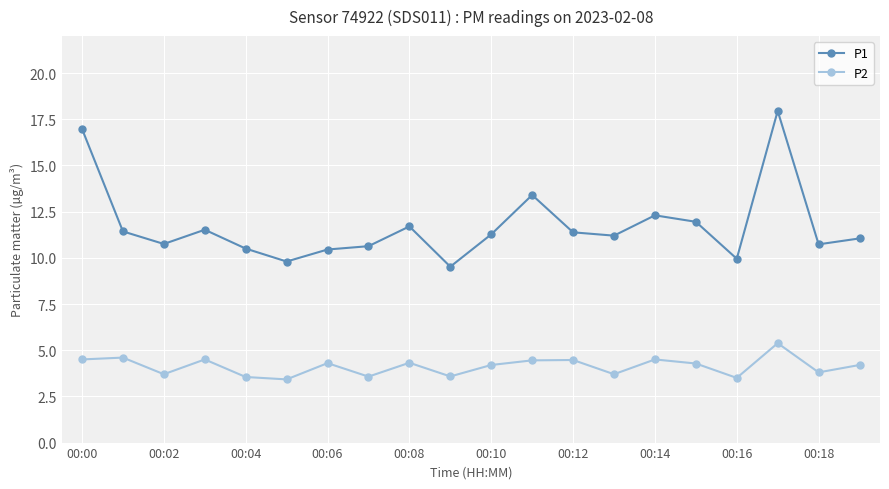

Which series has the largest total across all categories?

P1